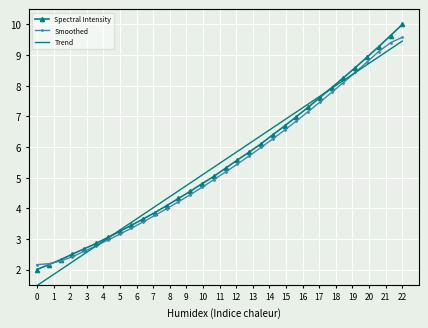

What is the lowest value of the Trend series?

1.5